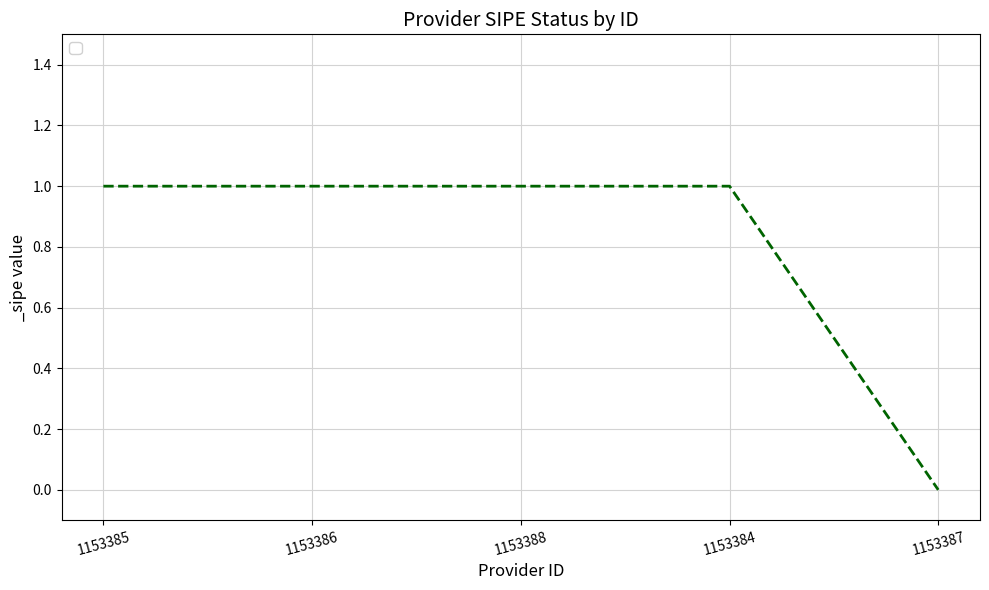

What position from the right is 1153386?

4